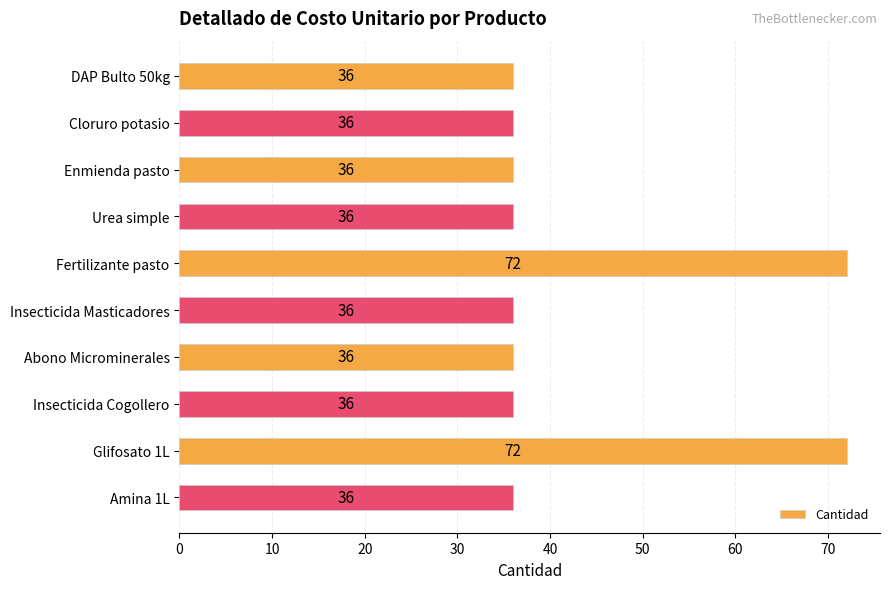

What is the label of the 1st bar from the bottom?

Amina 1L